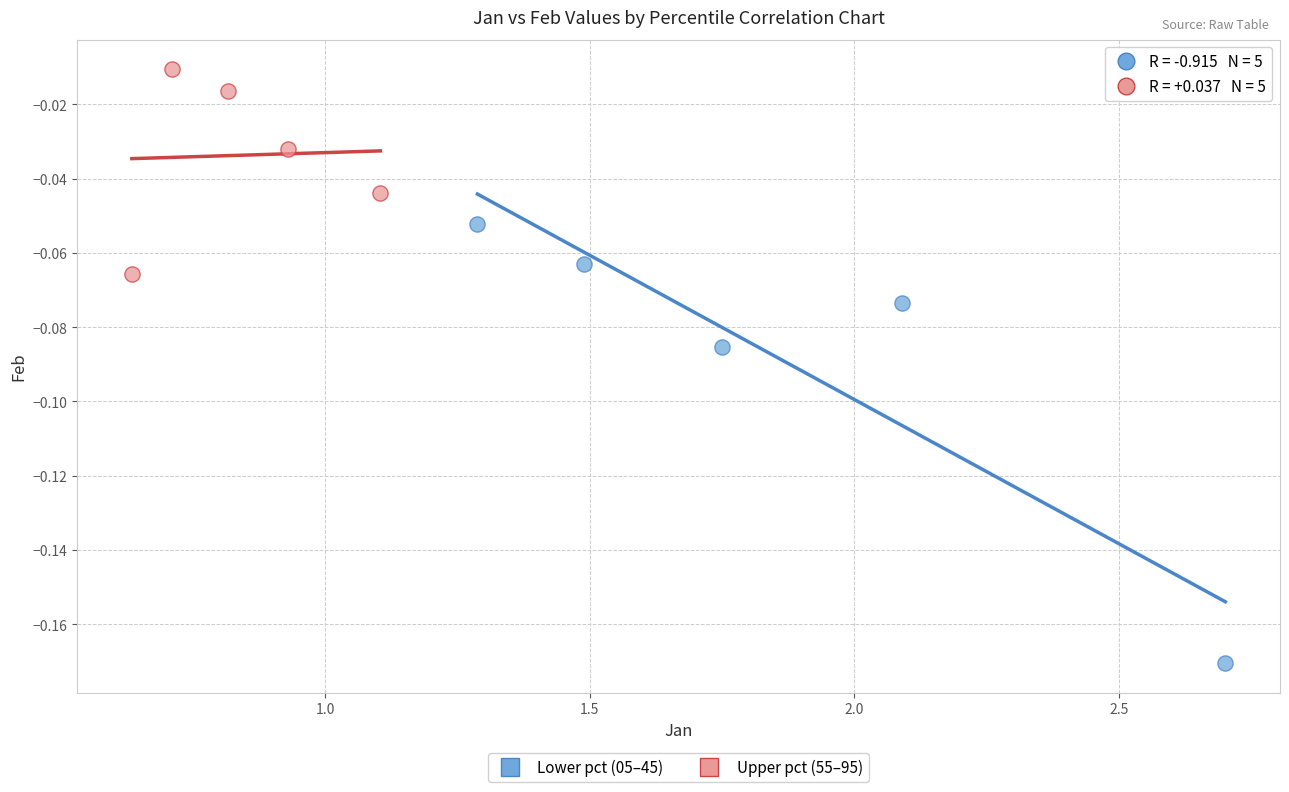

Which series reaches the minimum Y coordinate?

Lower pct (05–45)